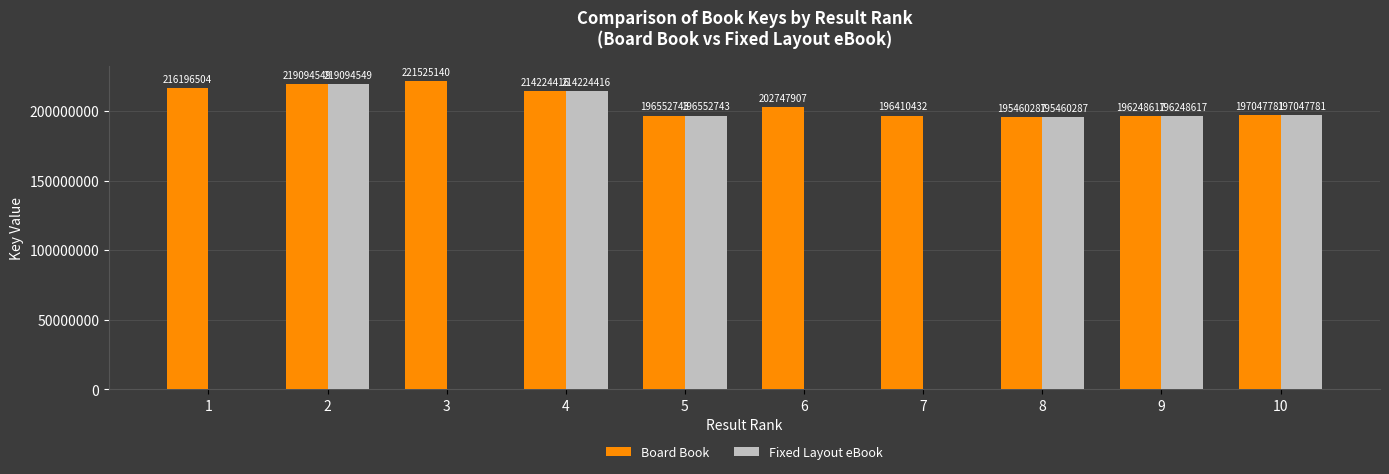

What are all the series names shown in the legend?

Board Book, Fixed Layout eBook